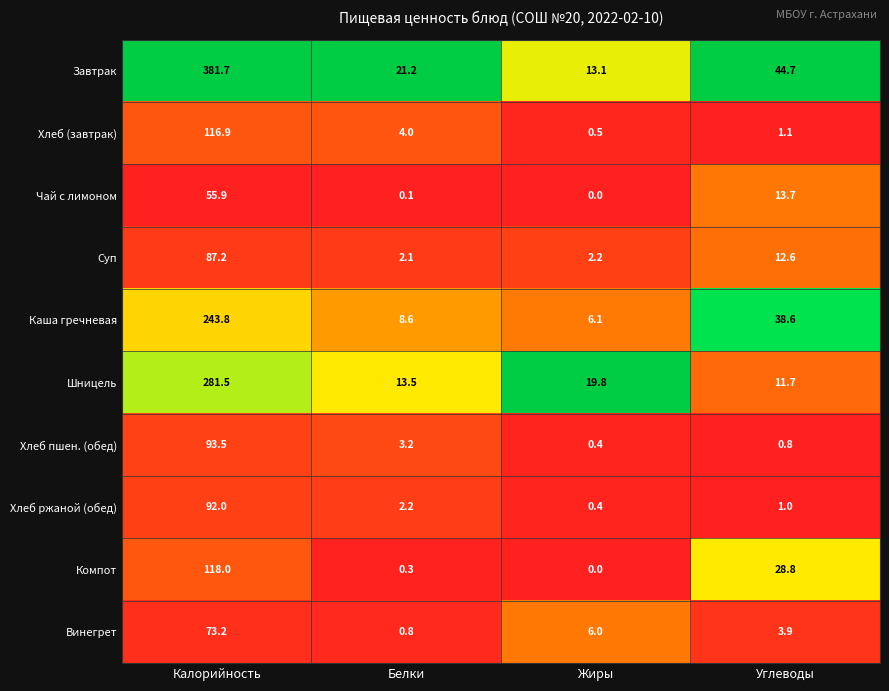

At which category is the sum across all series the highest?

Калорийность